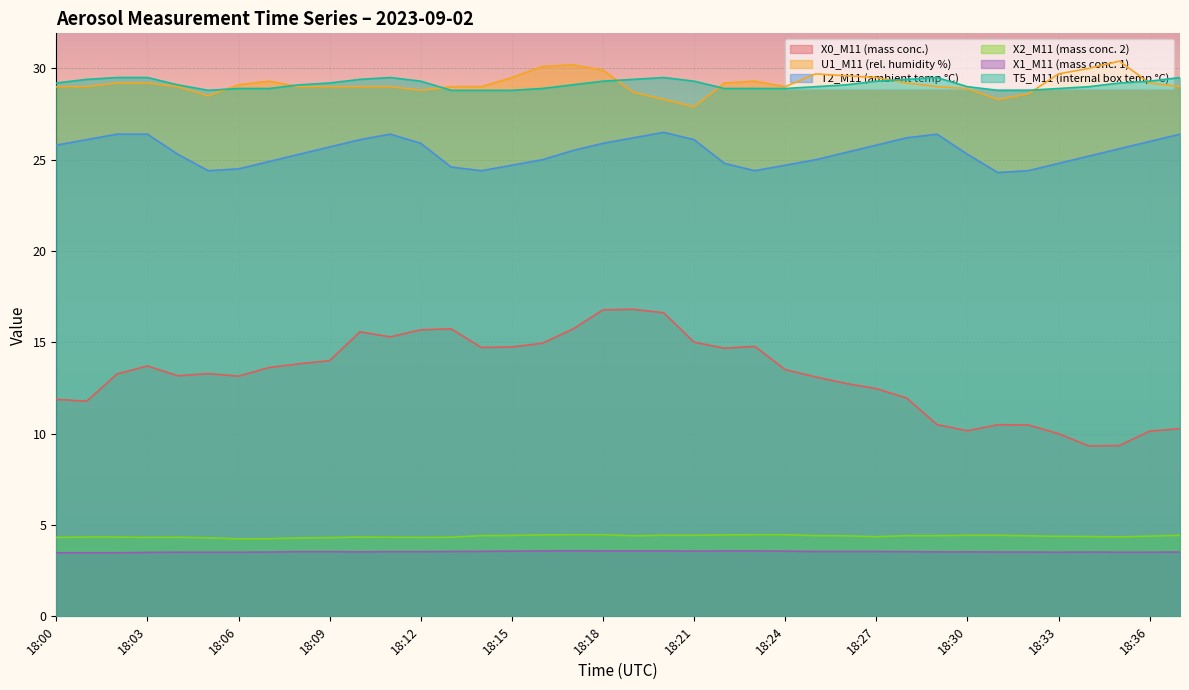

Does the chart display data point markers on the line(s)?

No